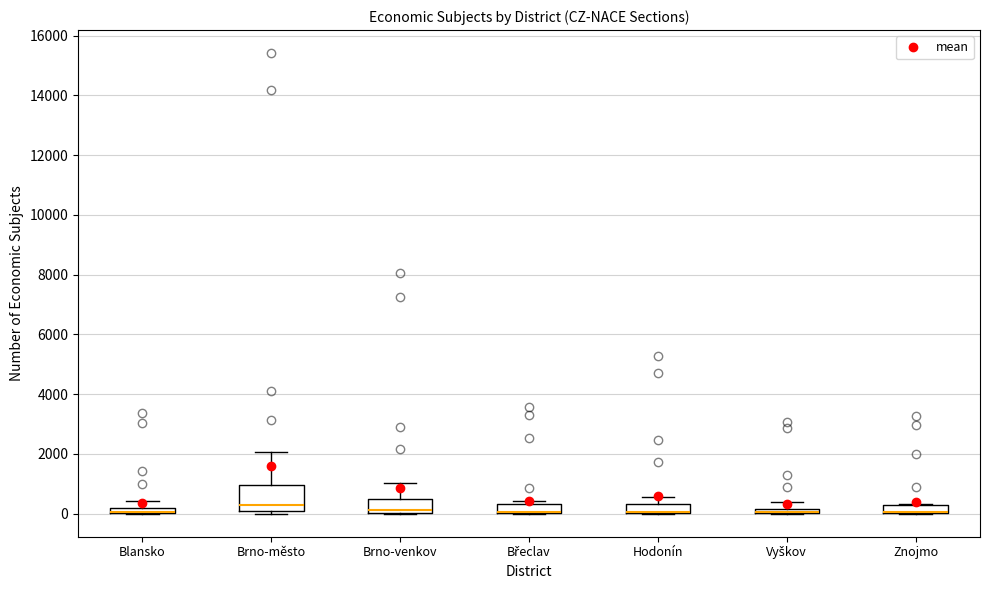

Which box is the tallest, from its lower edge to its upper edge?

Brno-město